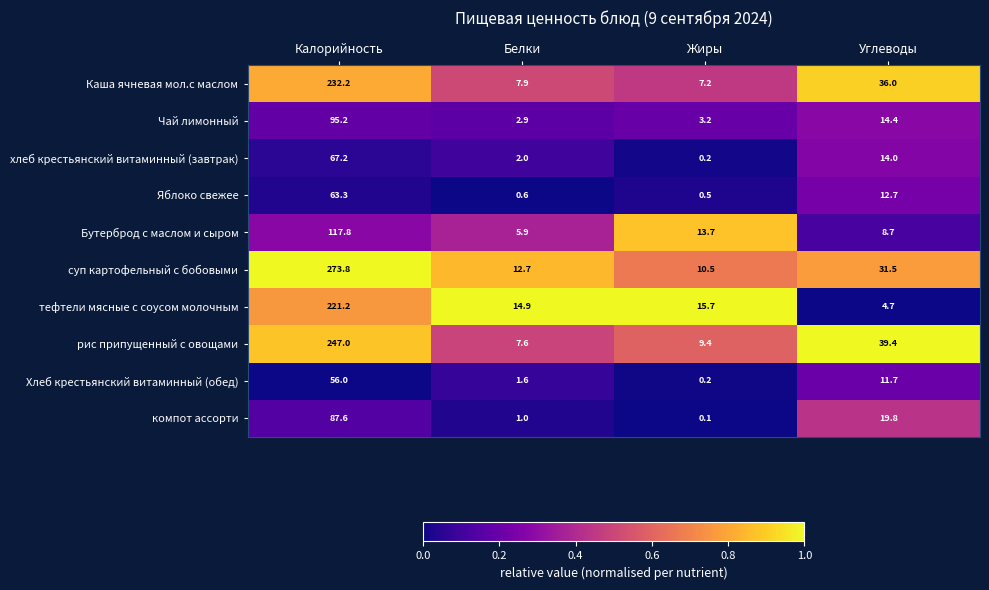

What is the sum of all Каша ячневая мол.с маслом values?

283.3